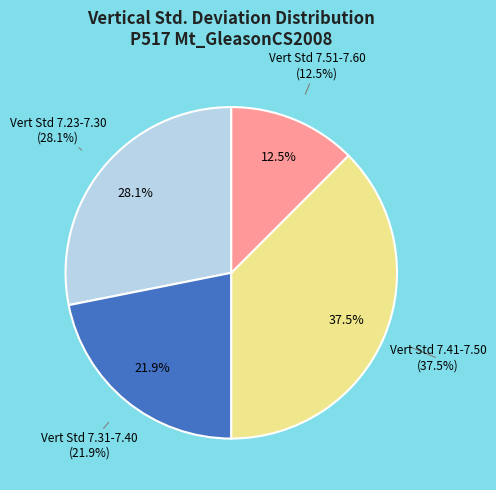

The 29 slice represents 1% of the pie. True or false?

False